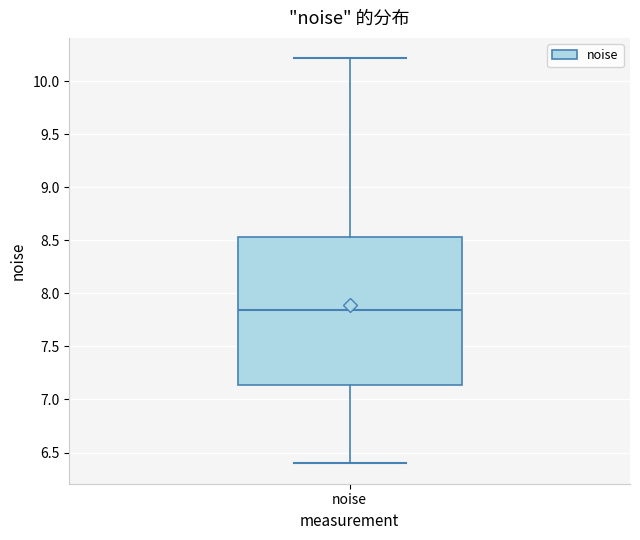

Where does the upper whisker of the box for noise end on the y-axis? The values are not printed on the chart, so give them approximately, as read against the axis.

10.20